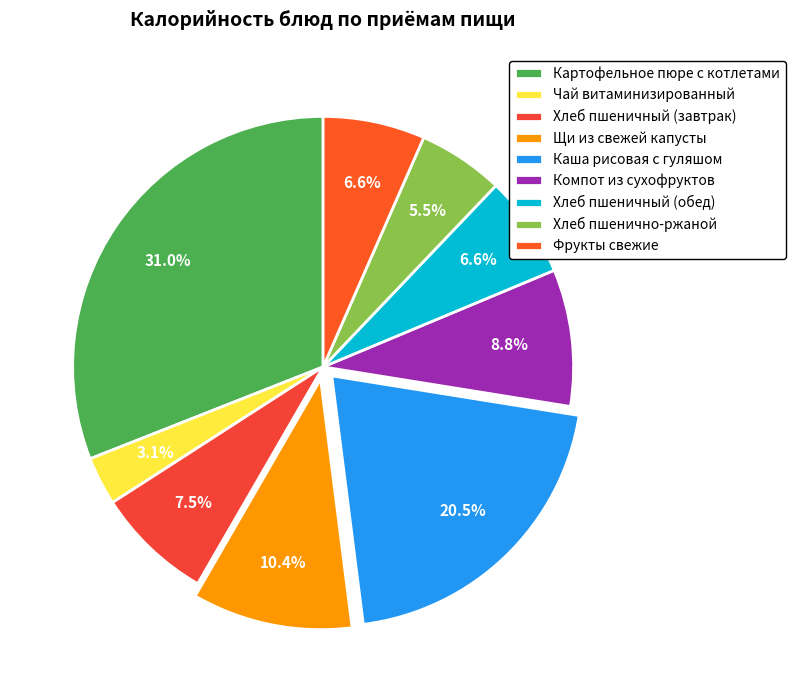

To the nearest percent, what is the average slice percentage?

11%